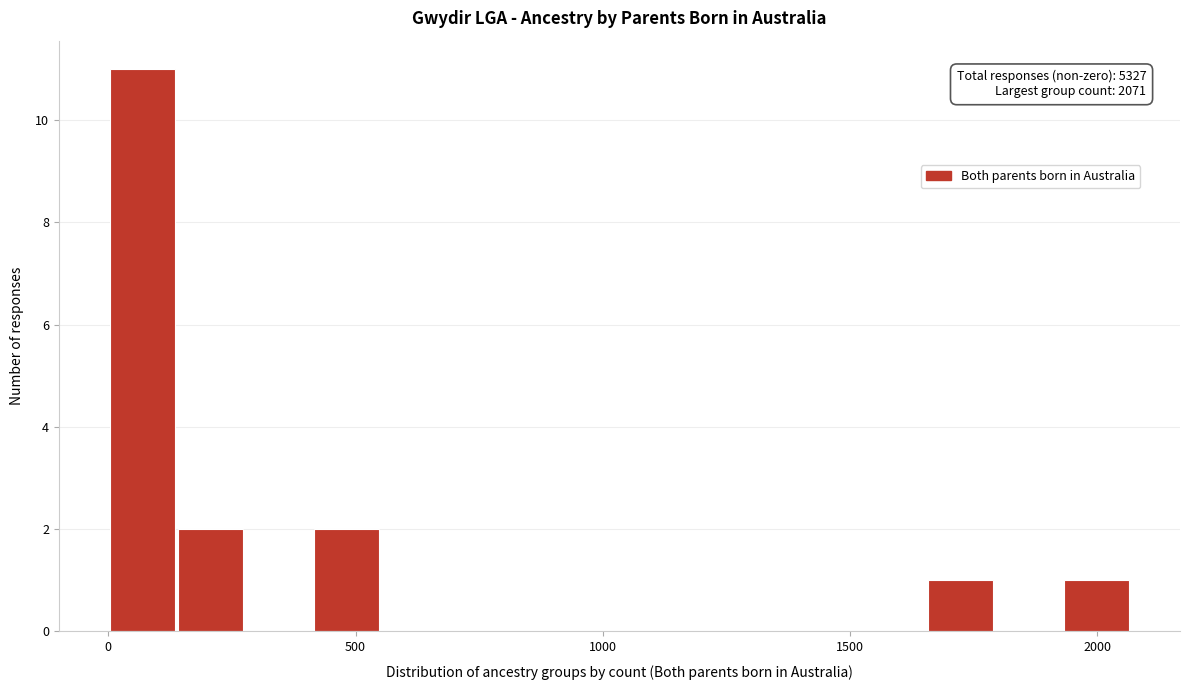

Around what value on the x-axis is the tallest bar? Give the approximate position of its centre, as read against the axis.

50